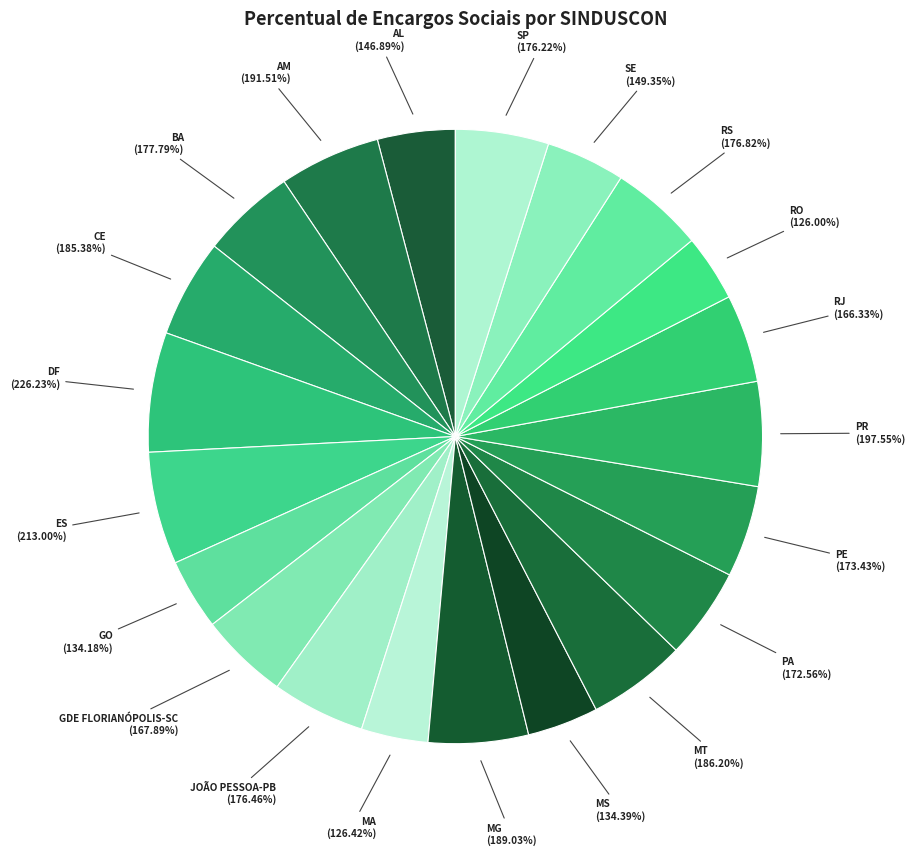

Which category has the biggest portion of the pie?

SINDUSCON-DF